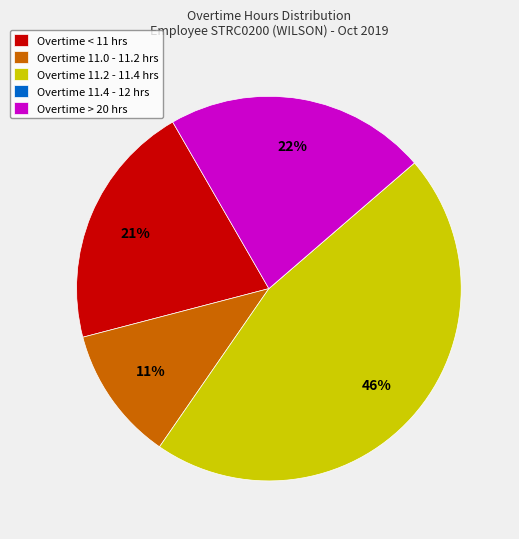

True or false: Overtime < 11 hrs accounts for 11% of the total.

False